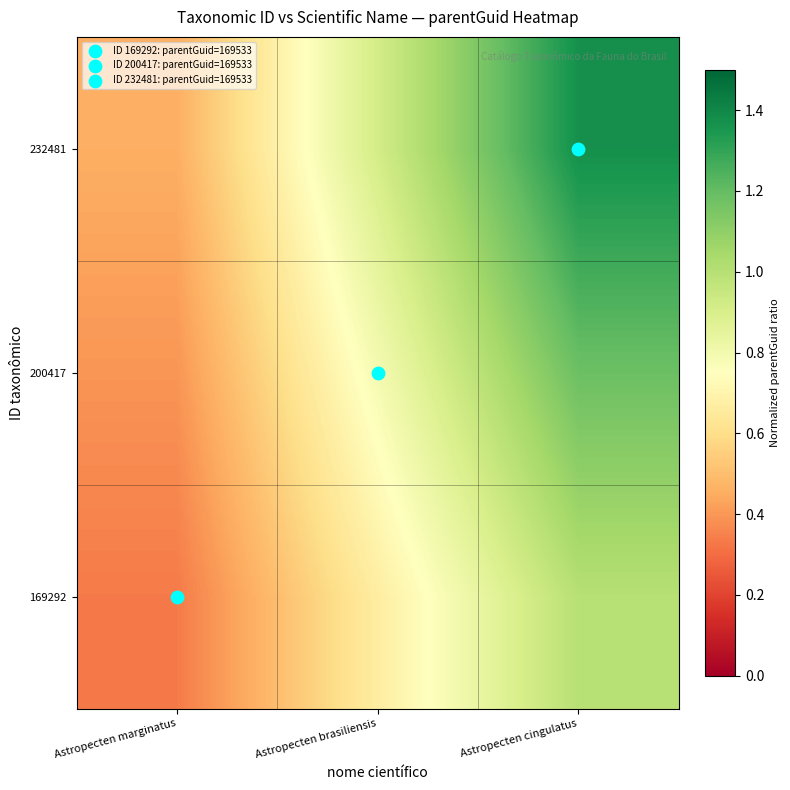

Reading left to right, what are all the values shown in this chart?

169292: Astropecten marginatus=0.3	Astropecten brasiliensis=0.7	Astropecten cingulatus=1.0
200417: Astropecten marginatus=0.4	Astropecten brasiliensis=0.8	Astropecten cingulatus=1.2
232481: Astropecten marginatus=0.5	Astropecten brasiliensis=0.9	Astropecten cingulatus=1.4